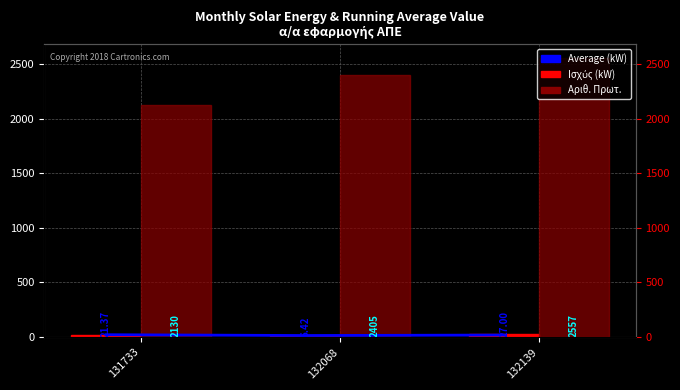

Rank the series at 132139 from highest to lowest value.

Αριθ. Πρωτ., Ισχύς (kW), Average (kW)